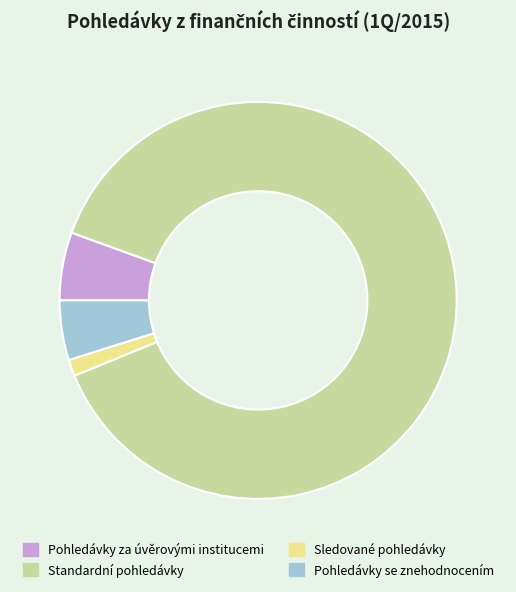

How many slices are in this pie chart?

4